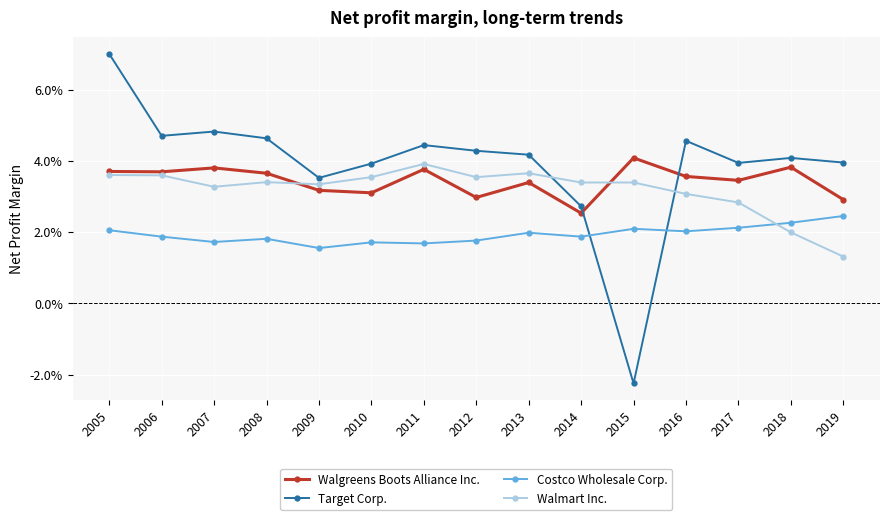

Reading left to right, transcribe all the data shown in this chart.

Walgreens Boots Alliance Inc.: 2005=0.0	2006=0.0	2007=0.0	2008=0.0	2009=0.0	2010=0.0	2011=0.0	2012=0.0	2013=0.0	2014=0.0	2015=0.0	2016=0.0	2017=0.0	2018=0.0	2019=0.0
Target Corp.: 2005=0.1	2006=0.0	2007=0.0	2008=0.0	2009=0.0	2010=0.0	2011=0.0	2012=0.0	2013=0.0	2014=0.0	2015=-0.0	2016=0.0	2017=0.0	2018=0.0	2019=0.0
Costco Wholesale Corp.: 2005=0.0	2006=0.0	2007=0.0	2008=0.0	2009=0.0	2010=0.0	2011=0.0	2012=0.0	2013=0.0	2014=0.0	2015=0.0	2016=0.0	2017=0.0	2018=0.0	2019=0.0
Walmart Inc.: 2005=0.0	2006=0.0	2007=0.0	2008=0.0	2009=0.0	2010=0.0	2011=0.0	2012=0.0	2013=0.0	2014=0.0	2015=0.0	2016=0.0	2017=0.0	2018=0.0	2019=0.0